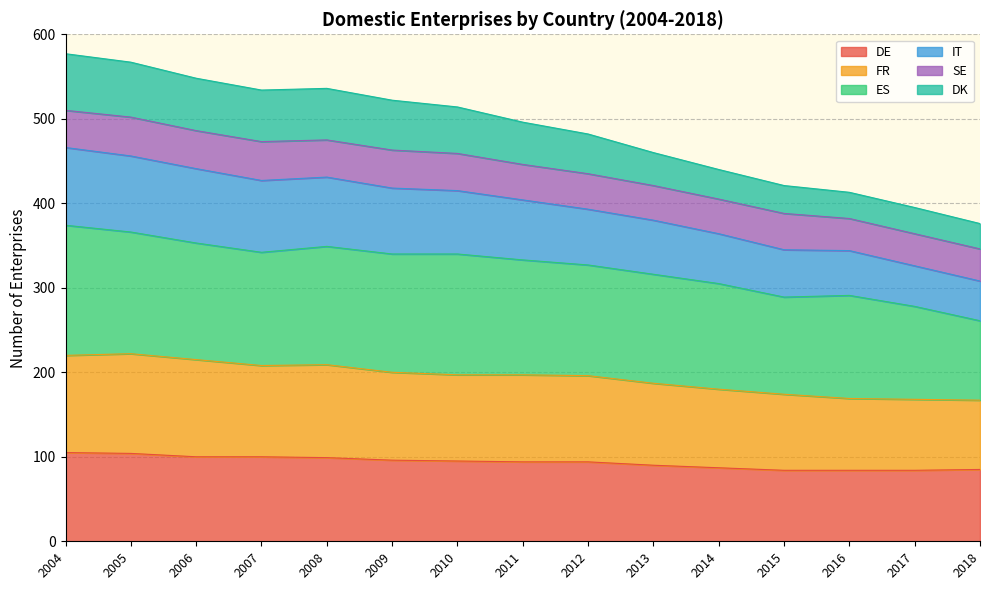

How many data points in DE are less than 94?

6